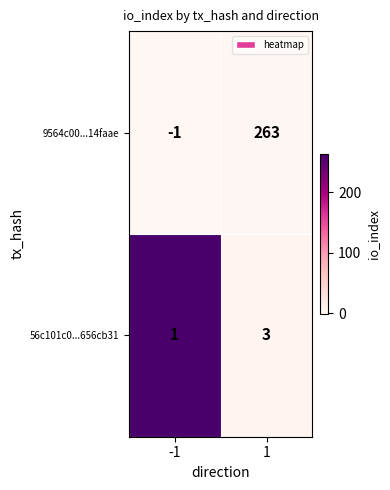

Rank the series by their average value, from highest to lowest.

9564c00...14faae, 56c101c0...656cb31